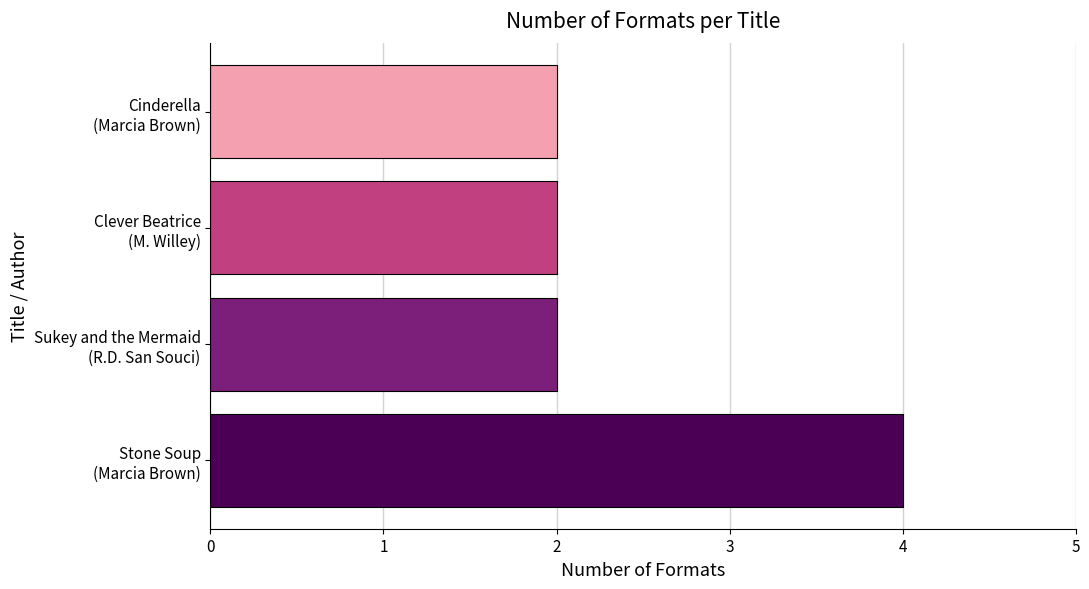

What is the difference between the maximum and minimum values?

2